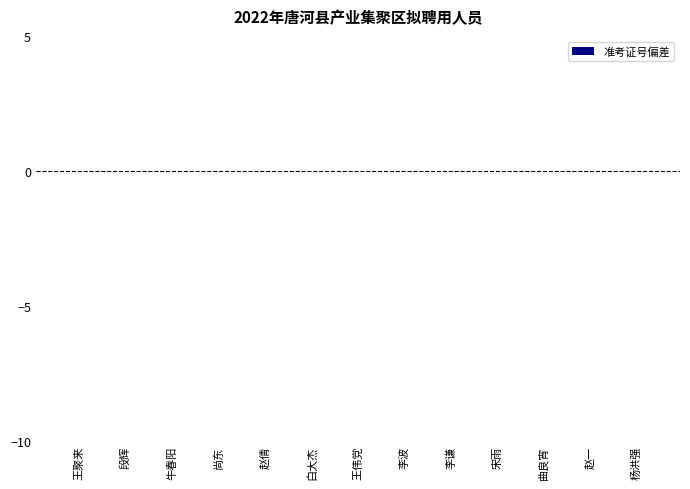

What is the label of the 3rd bar from the left?

牛春阳